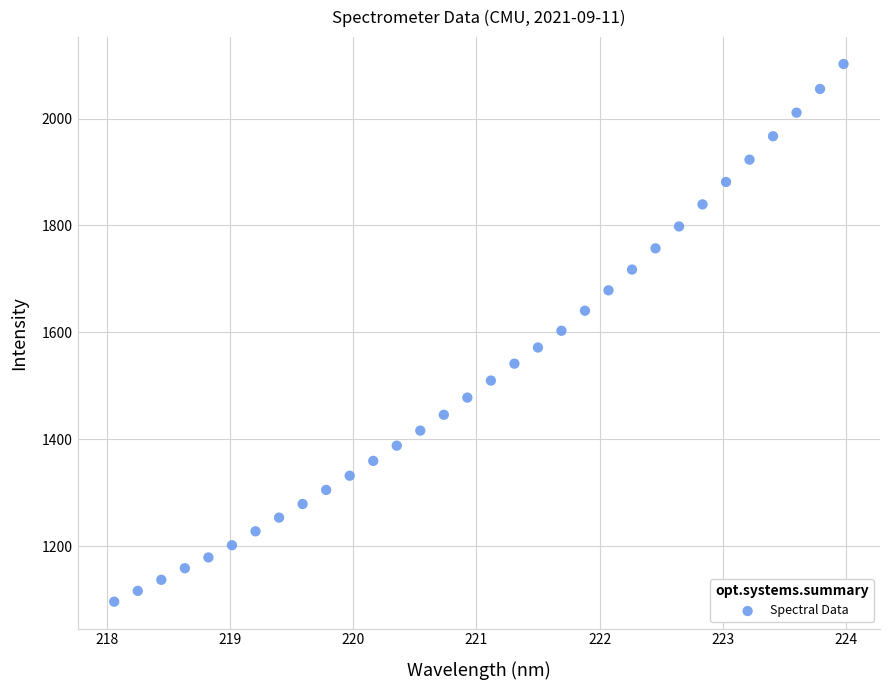

What is the range of Y values (max minus min)?

1005.8